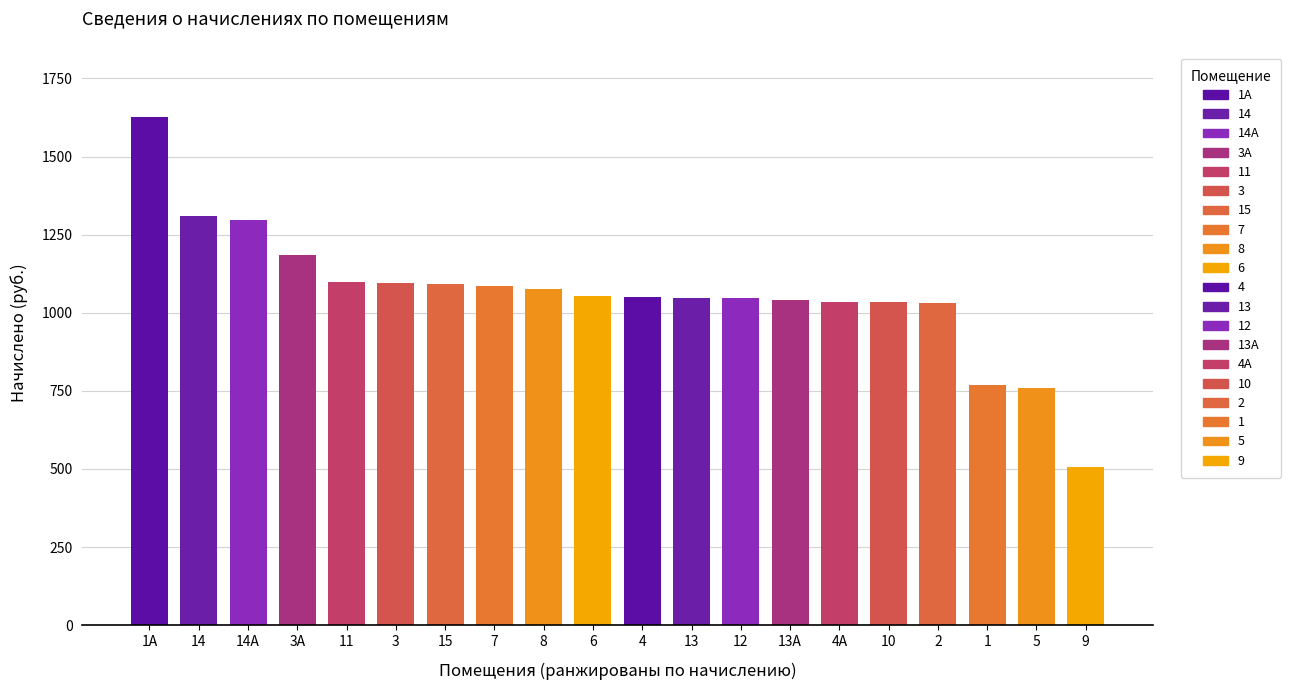

How many distinct data groups are displayed?

1